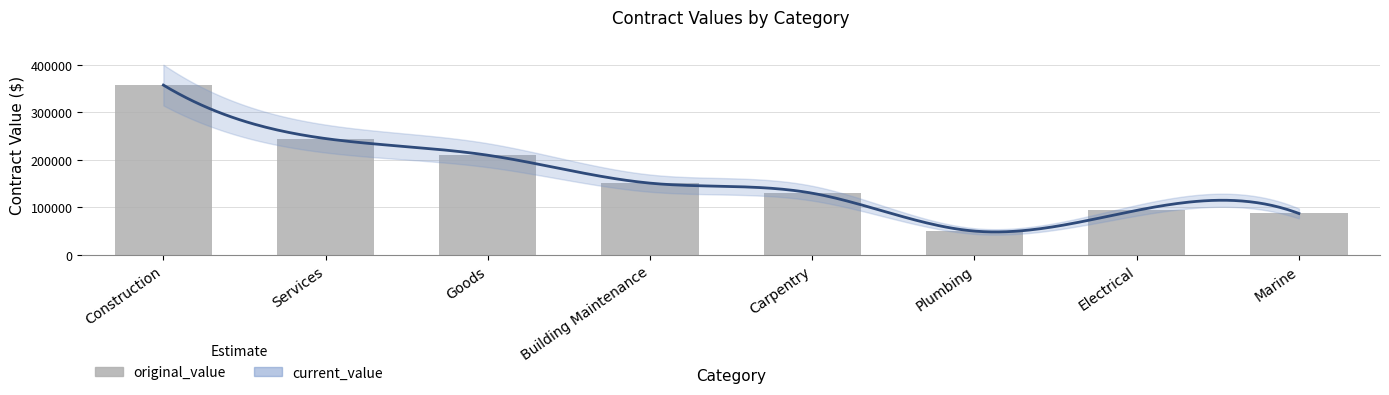

The chart shows a value of 49914.4 at Plumbing. True or false?

True